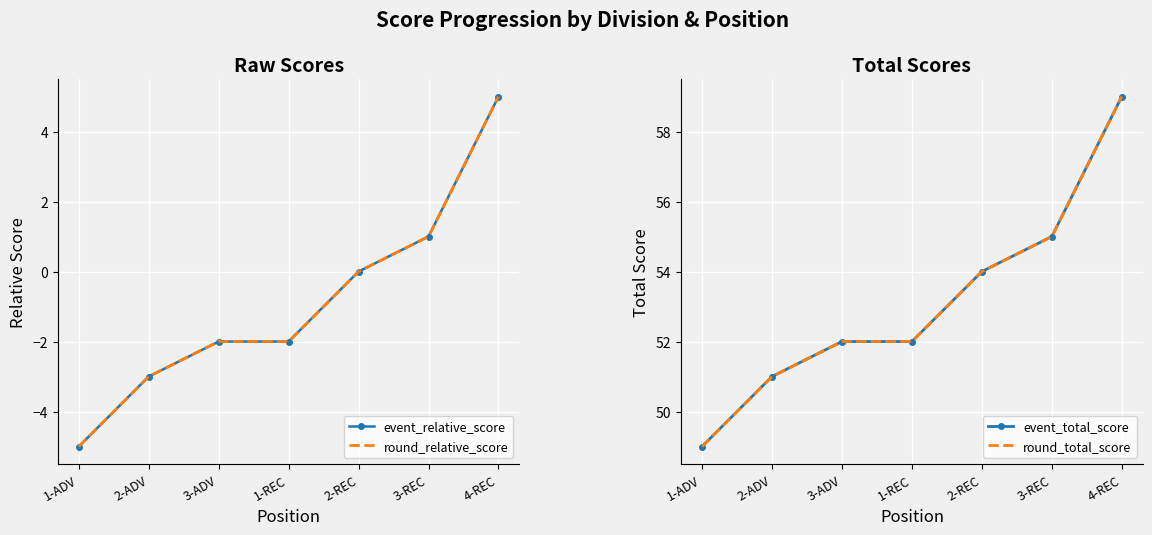

Read the event_total_score value at 3-ADV, to the nearest 10.

50